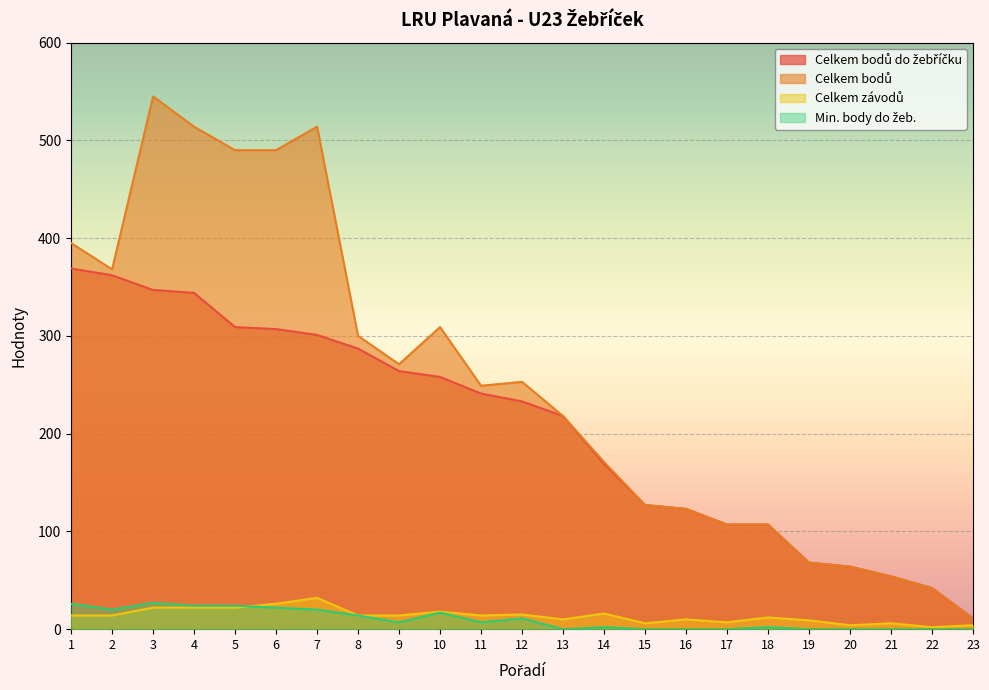

At 22, list the series in order from largest to smallest.

Celkem bodů do žebříčku, Celkem bodů, Celkem závodů, Min. body do žeb.